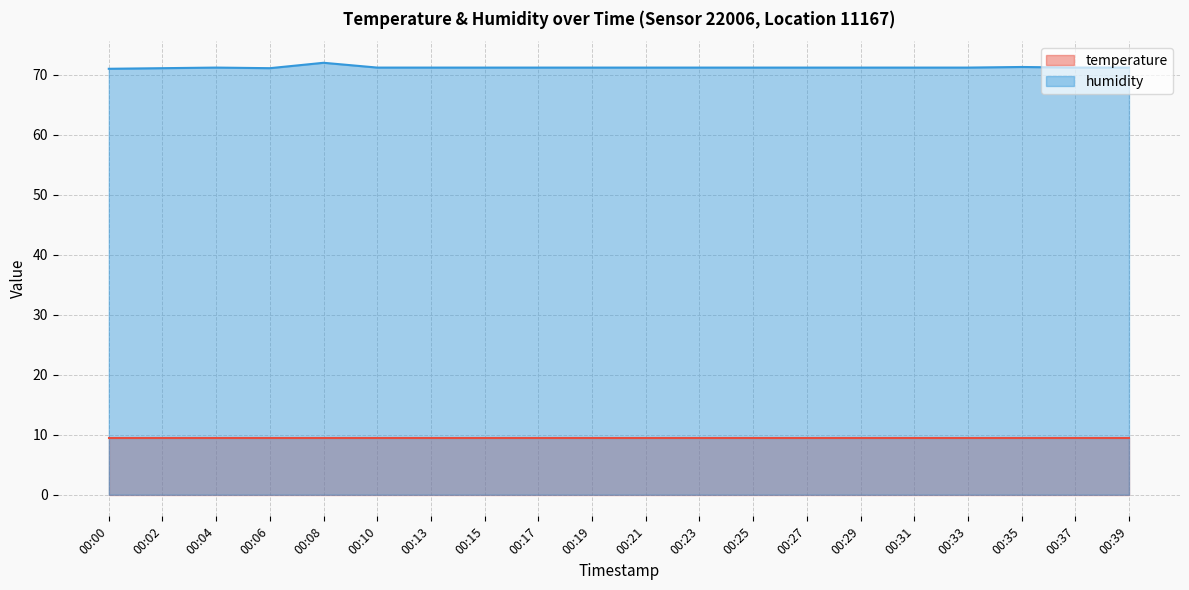

What is the value of the 9th point from the left?

71.2